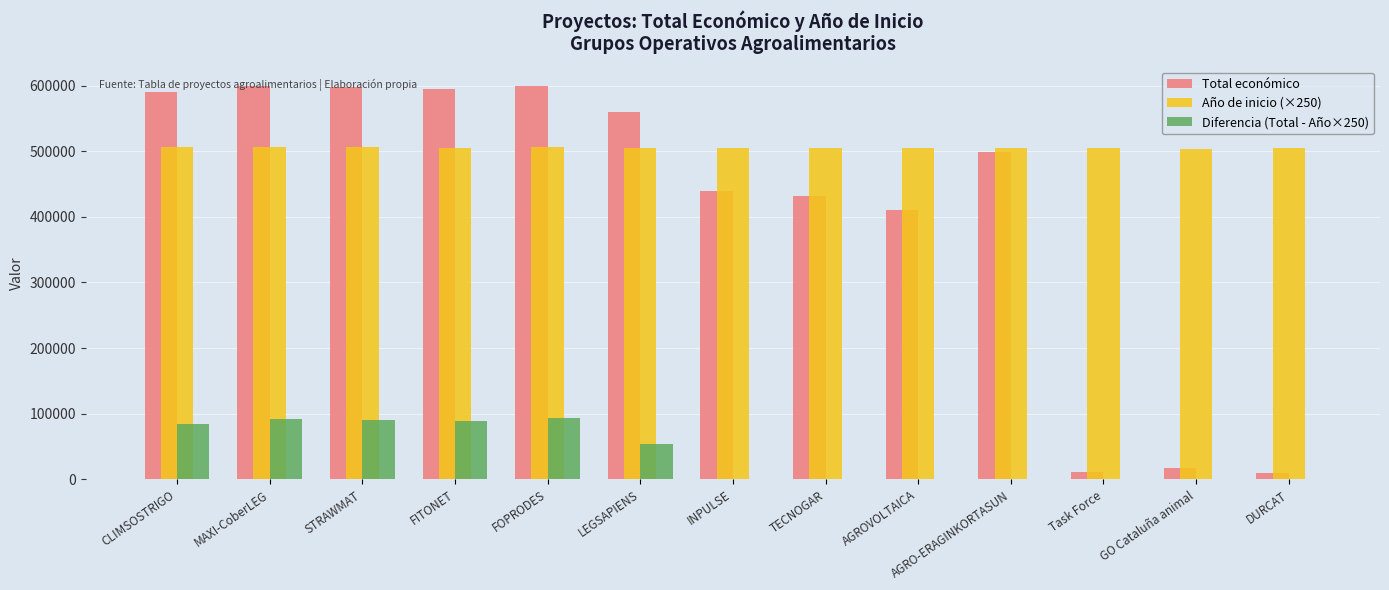

Between LEGSAPIENS and DURCAT, which series saw the biggest shift?

Total económico